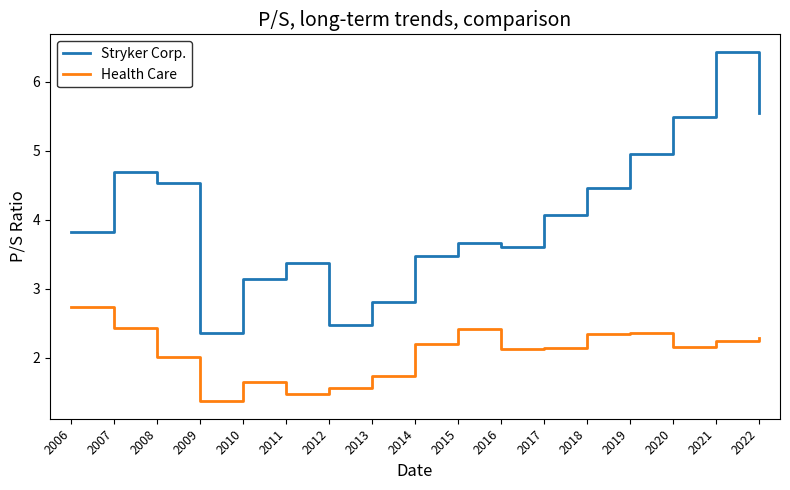

What is the difference between the Stryker Corp. values at 2009 and 2017?

1.7